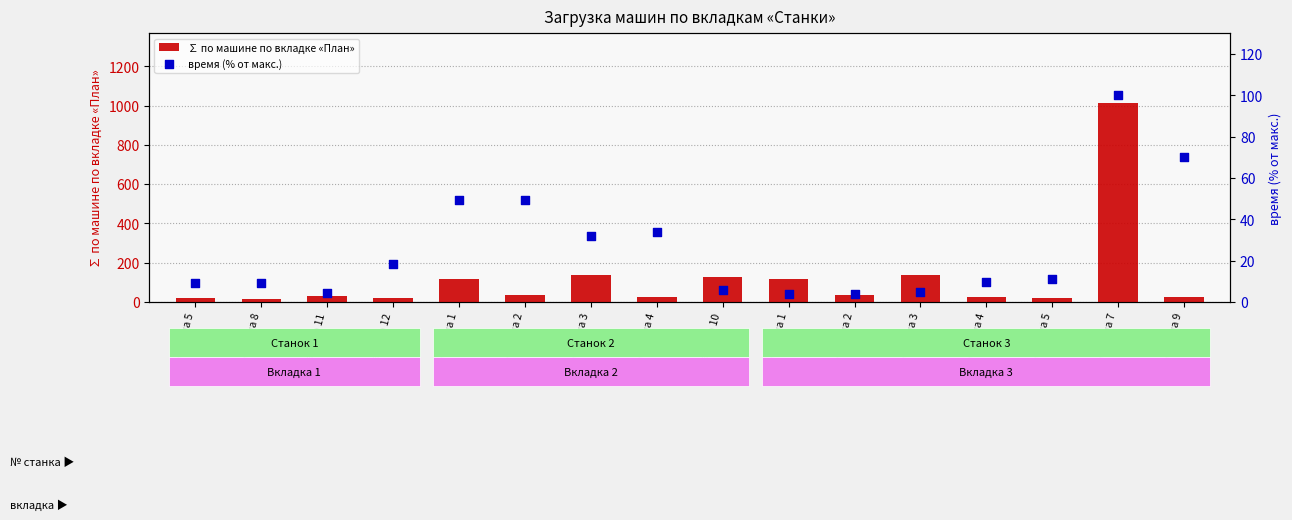

At how many categories does at least one series exceed 599?

1